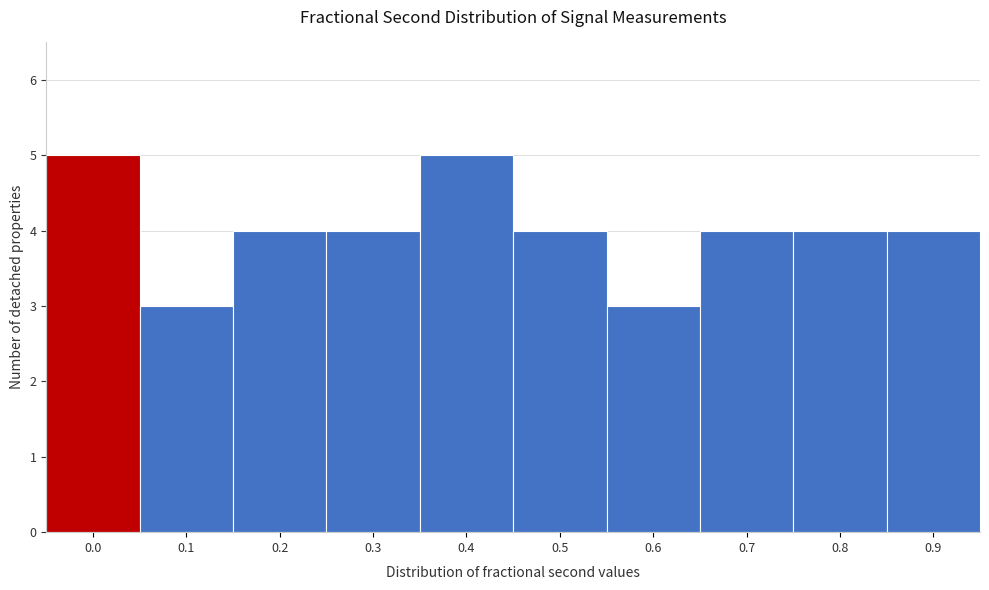

Reading left to right, list all the values displayed in this chart.

5	3	4	4	5	4	3	4	4	4